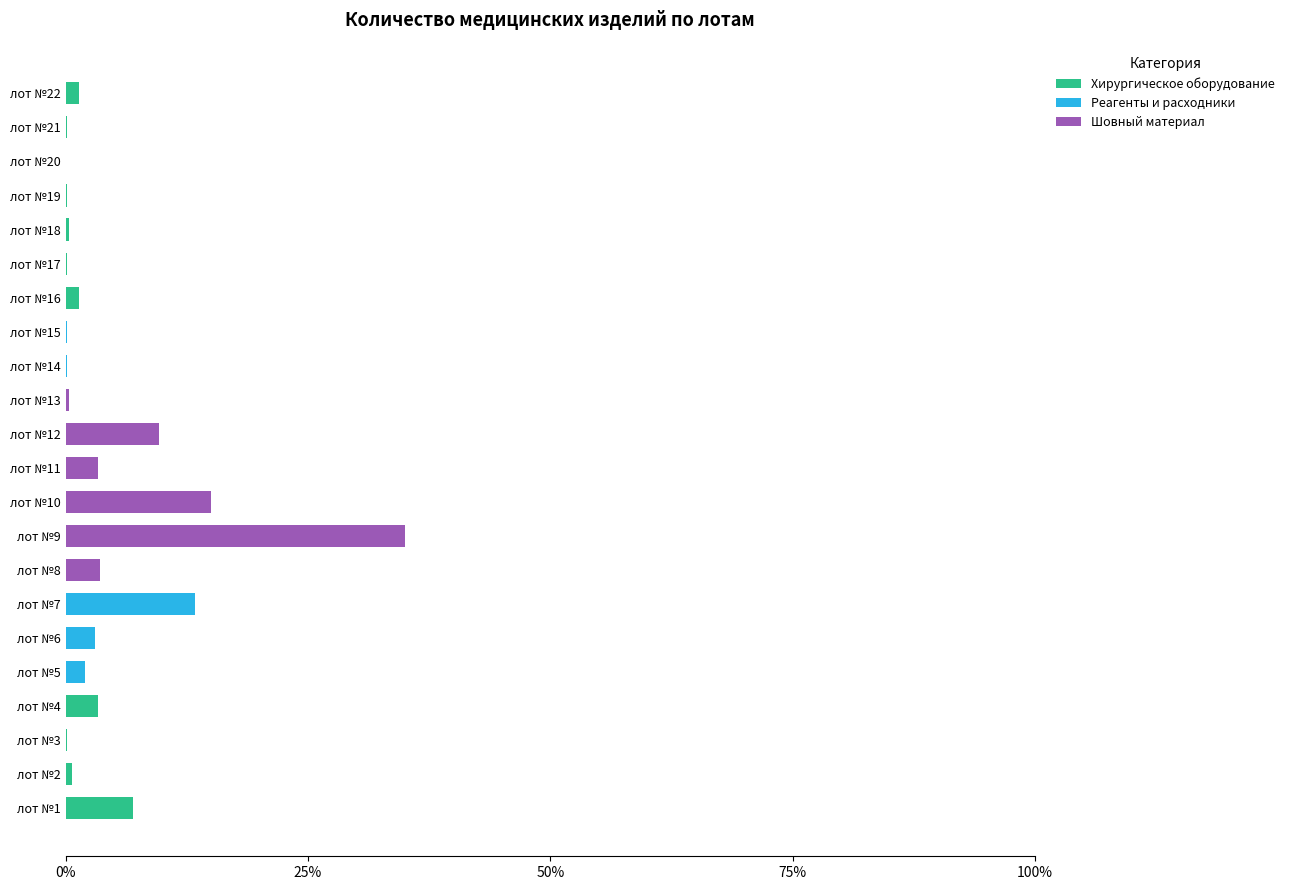

What are all the series names shown in the legend?

Хирургическое оборудование, Реагенты и расходники, Шовный материал